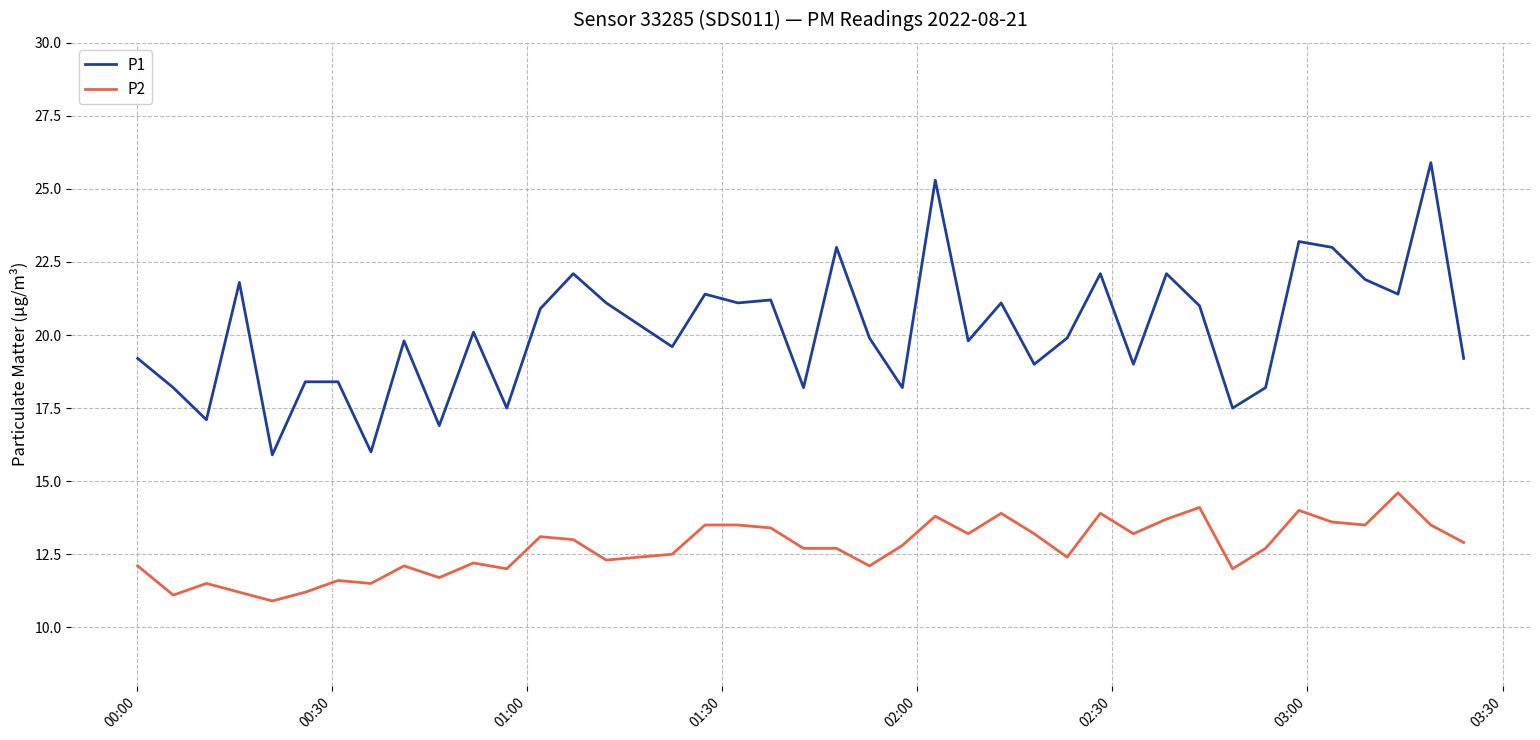

Rank the series by their average value, from highest to lowest.

P1, P2